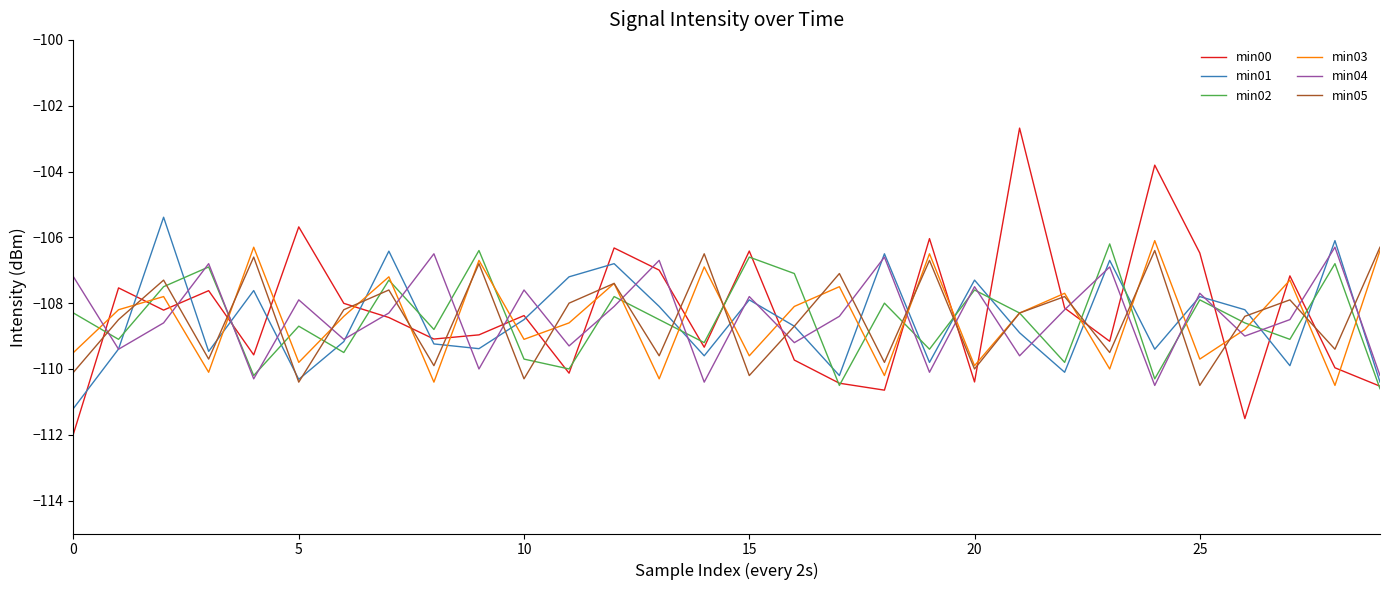

How many interior local valleys does the min02 series have?

11